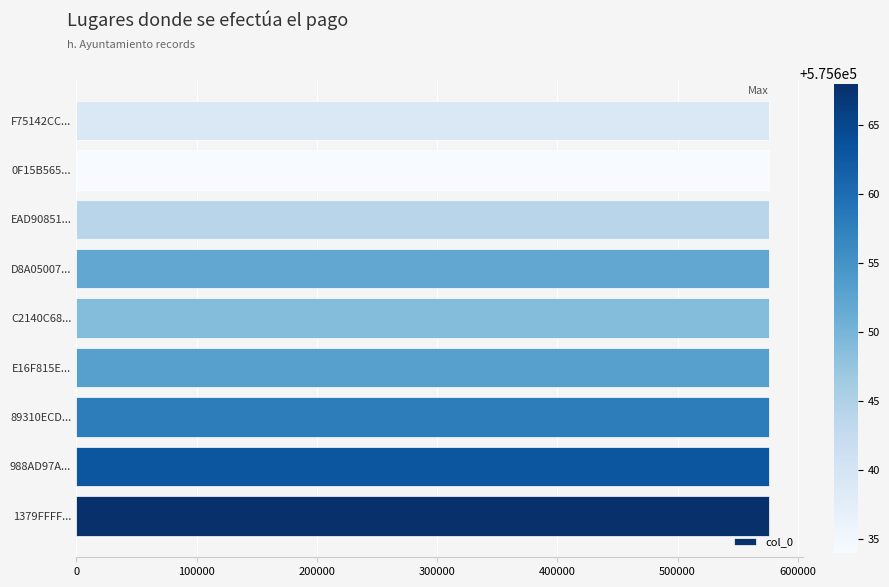

What is the maximum value shown in the chart?

575668